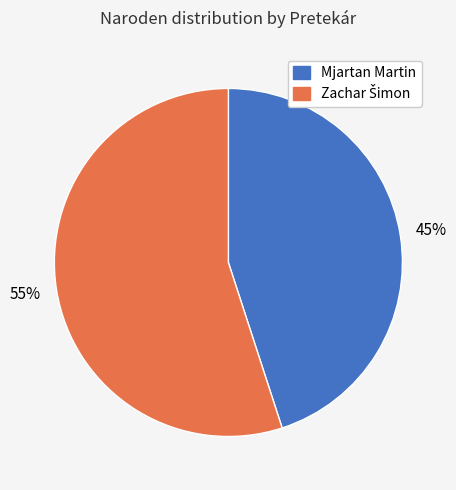

Which slice is the smallest?

Mjartan Martin